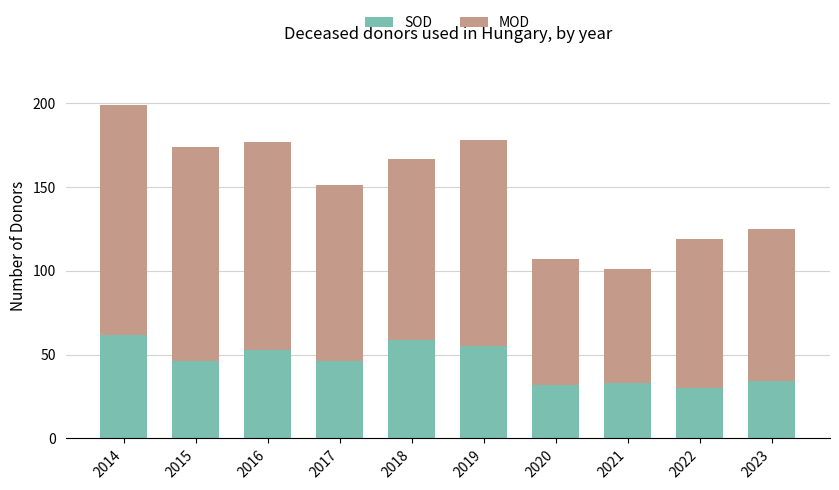

What is the minimum value for SOD?

30